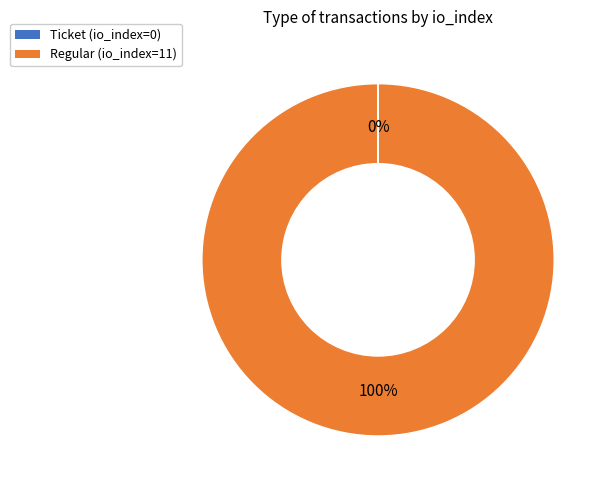

To the nearest percent, what is the difference between the largest and smallest slice percentages?

100%